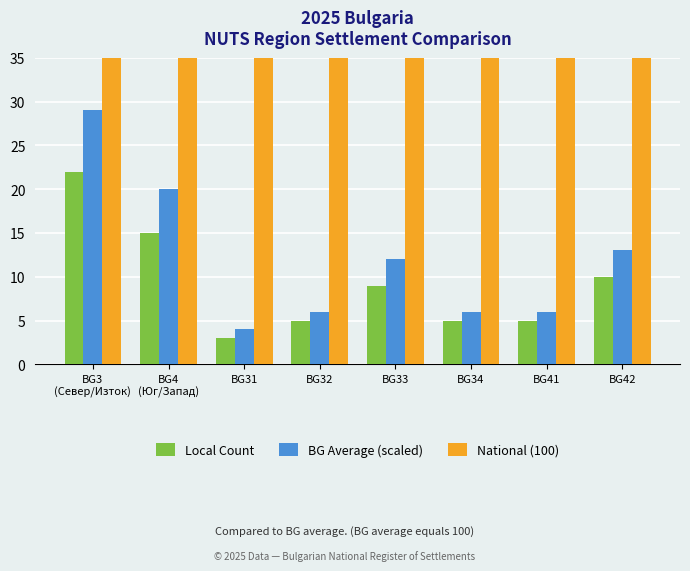

What is the difference between the second highest and minimum values in the BG Average (scaled) series?

16